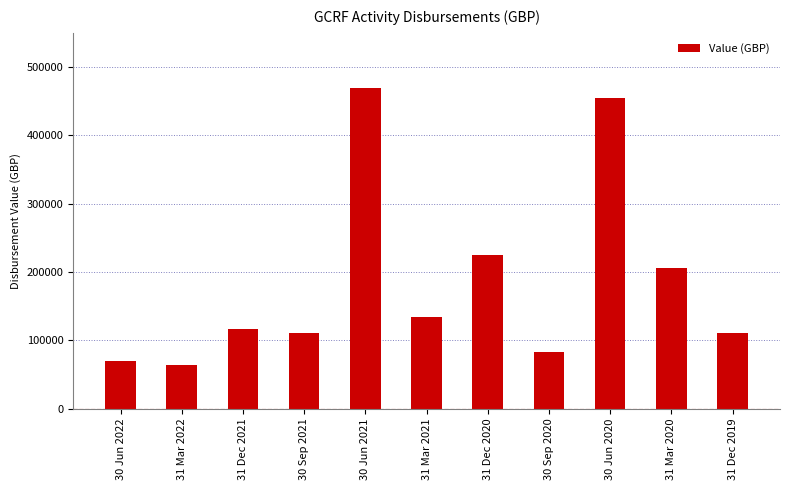

Where does the data first go above 115912?

31 Dec 2021